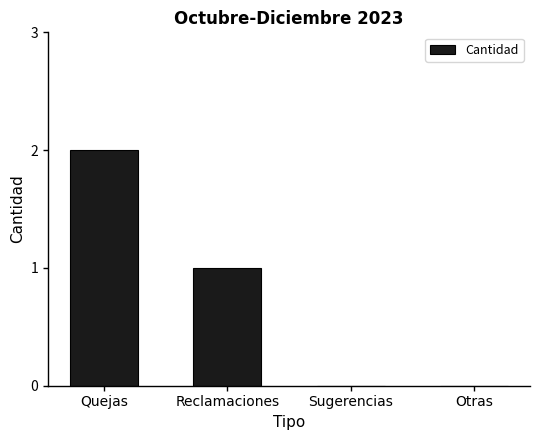

Reading left to right, what are all the values shown in this chart?

2	1	0	0